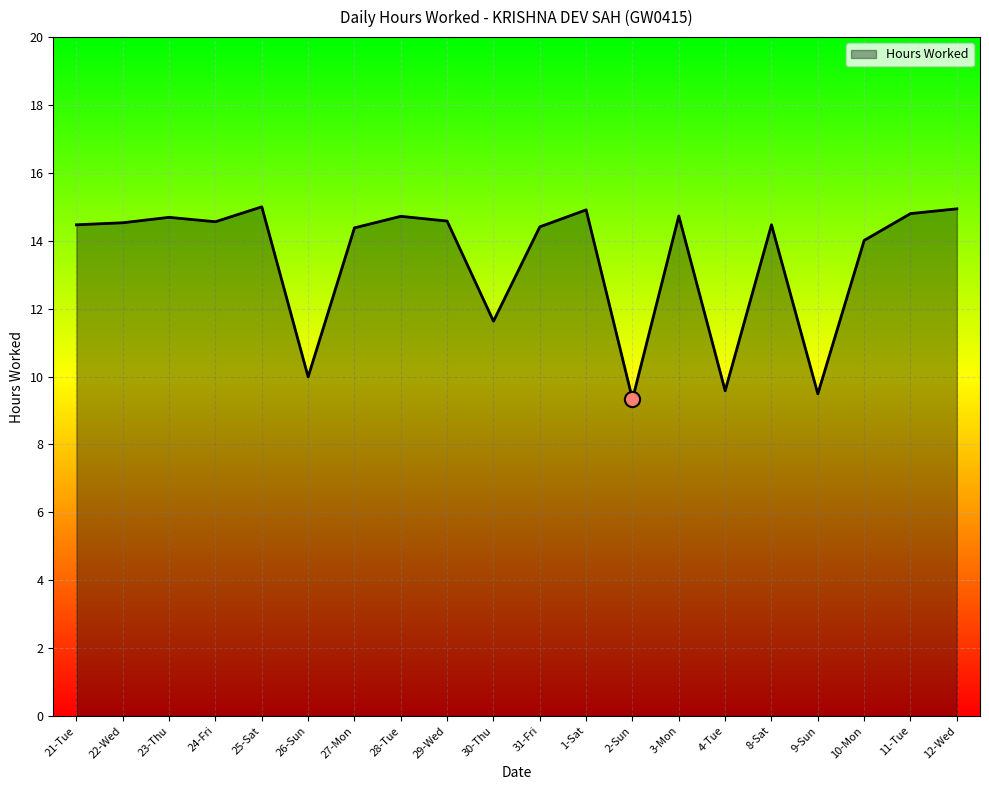

What is the change in value from 25-Sat to 11-Tue?

-0.2